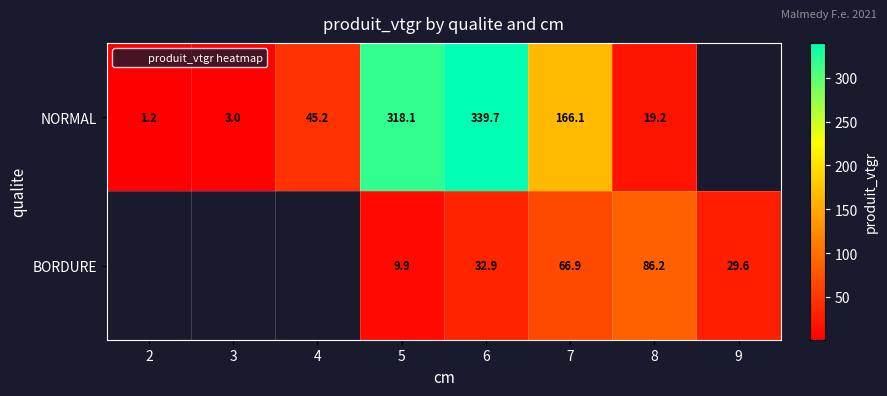

Between 5 and 7, which series saw the biggest shift?

NORMAL